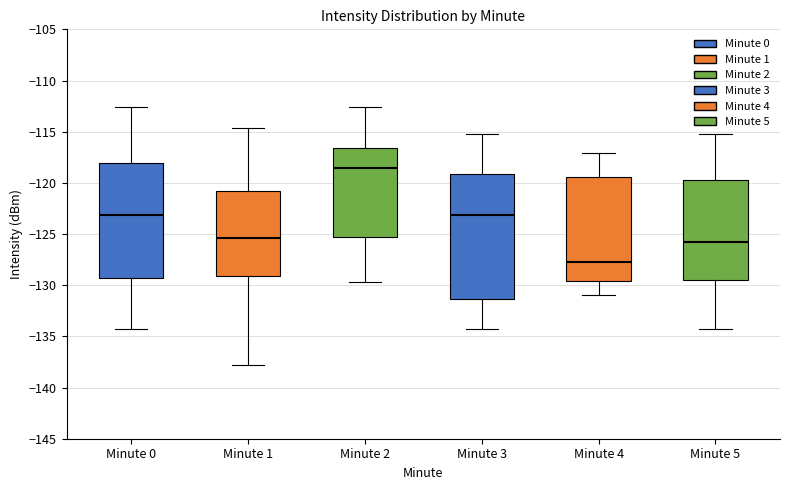

Where is the upper edge of the box for Minute 4 on the y-axis? The values are not printed on the chart, so give them approximately, as read against the axis.

-119.5